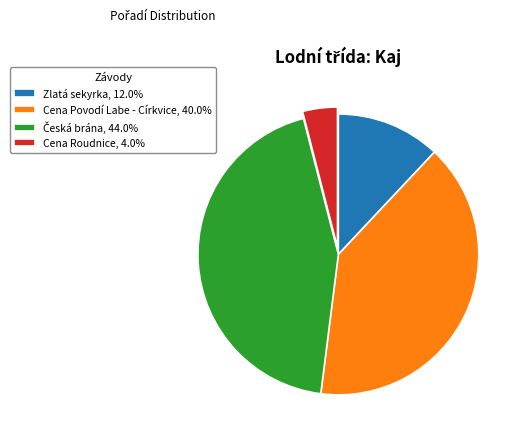

Does any single category account for the majority?

No